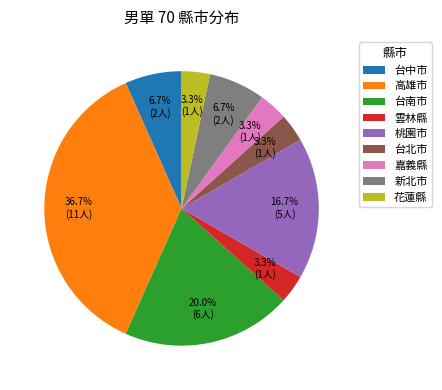

How many slices are in this pie chart?

9